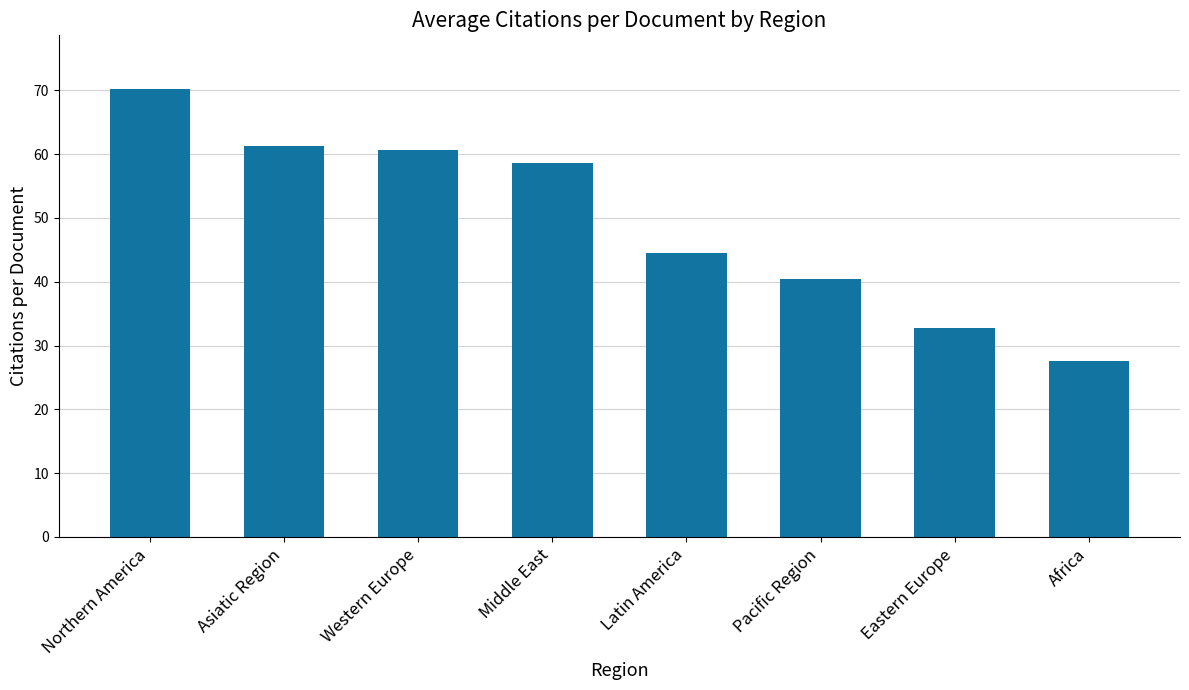

Where is the data nearest to the value 48?

Latin America